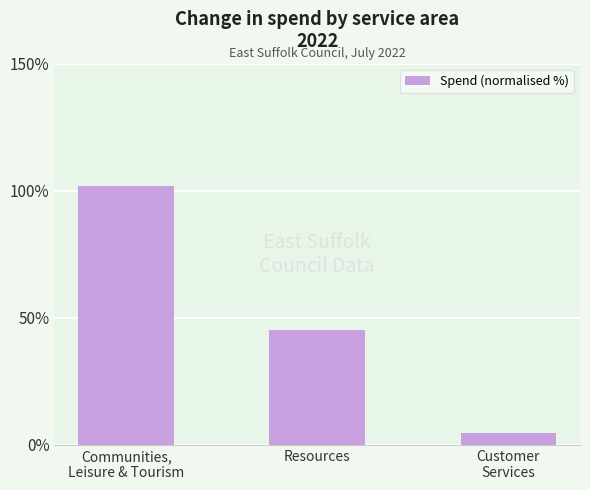

What is the smallest value displayed?

4.7